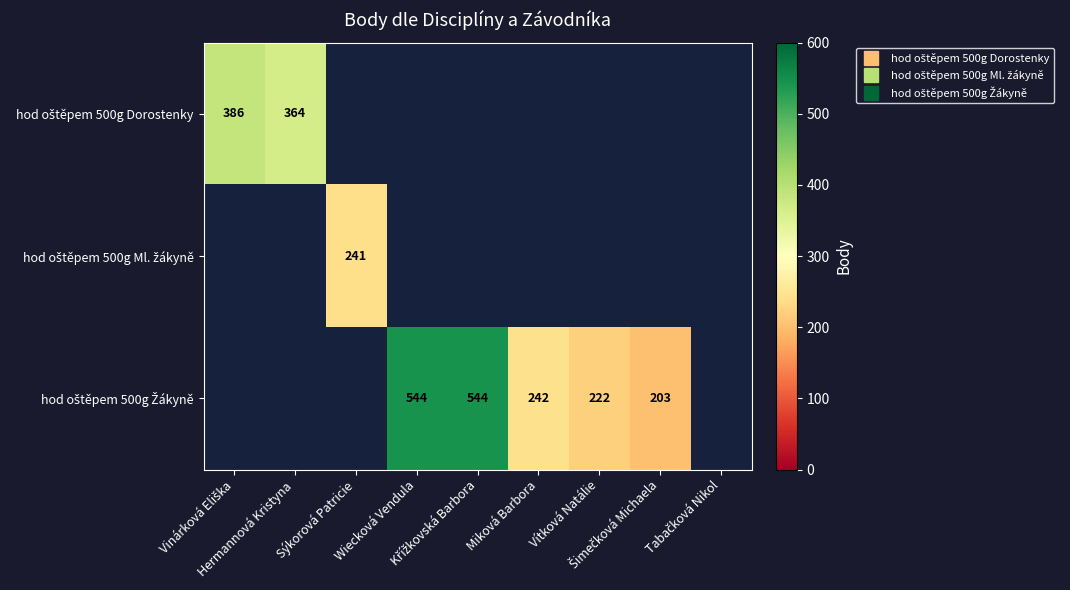

Count the number of data series in this chart.

3